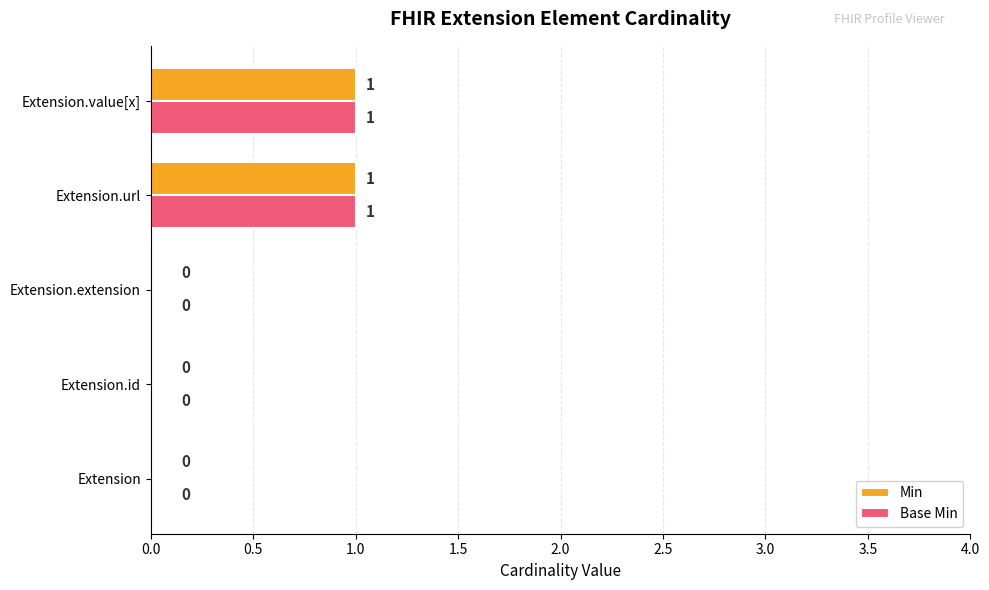

How many categories are shown in the chart?

5